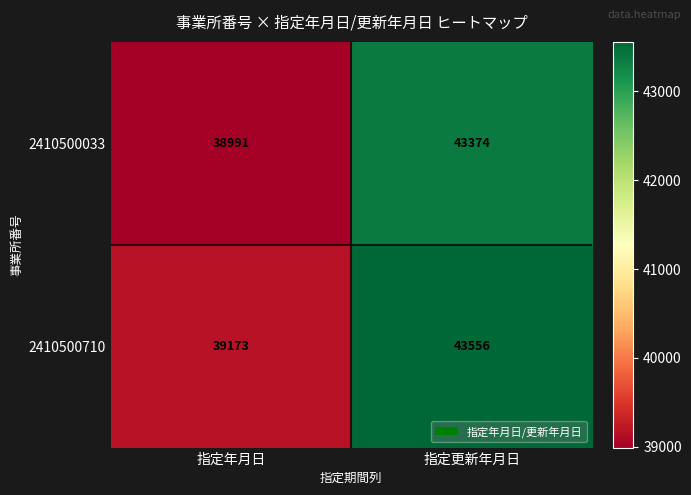

What is the maximum value shown in the chart?

43556